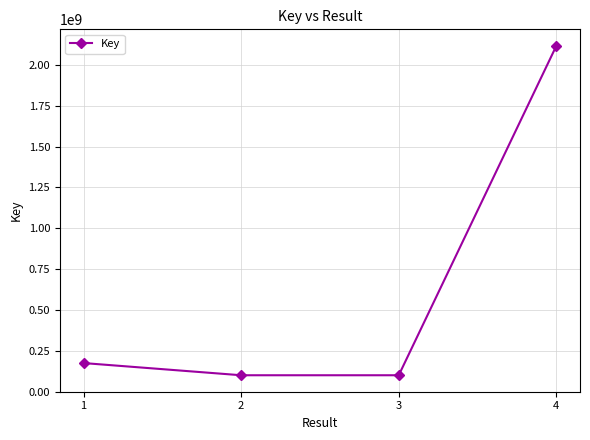

Which has a higher value, 4 or 2?

4